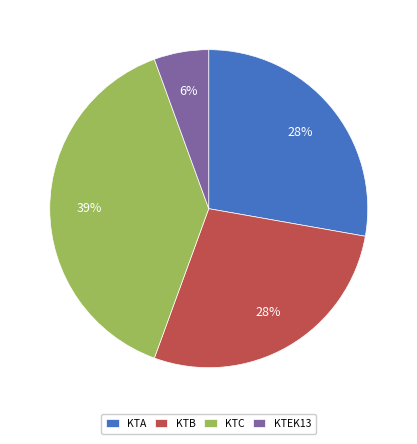

How many slices are in this pie chart?

4